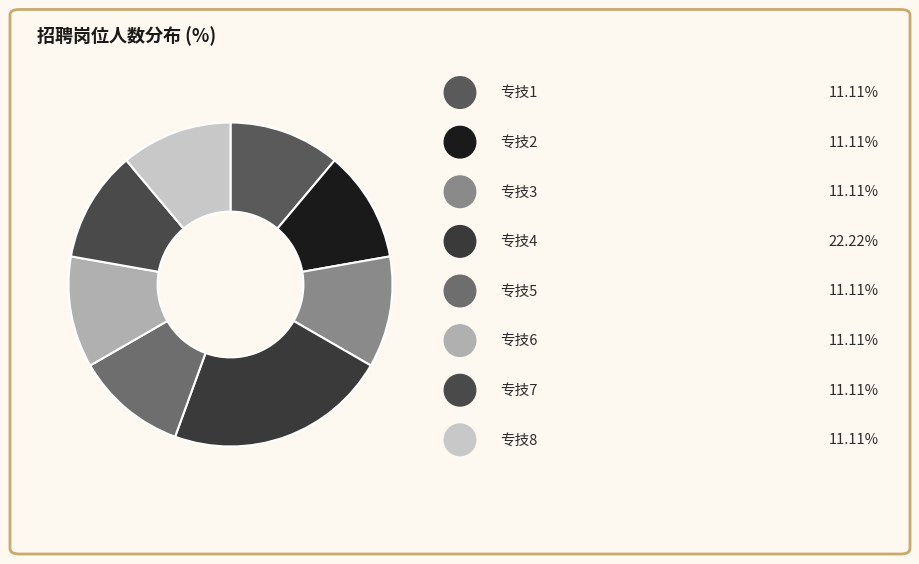

How many segments does this pie chart have?

8